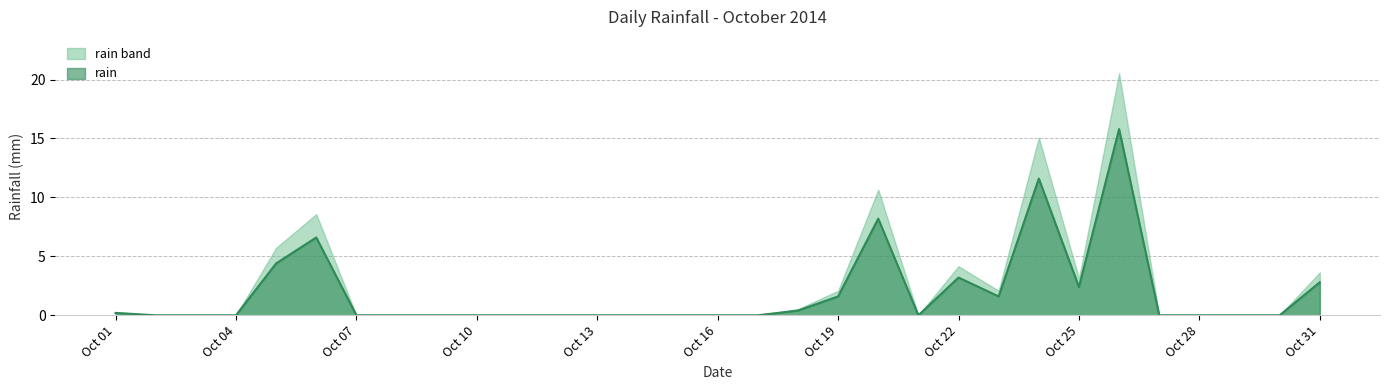

Which series has the widest spread of values?

rain band